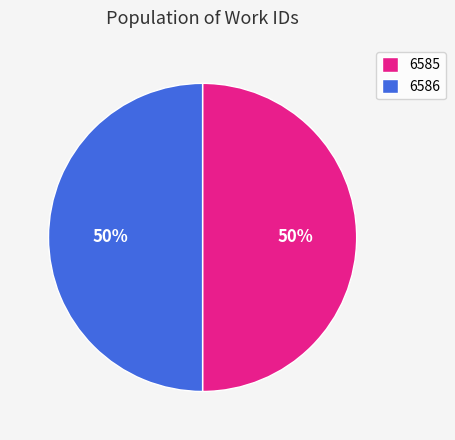

Combined, do 6585 and 6586 account for over 50%?

Yes